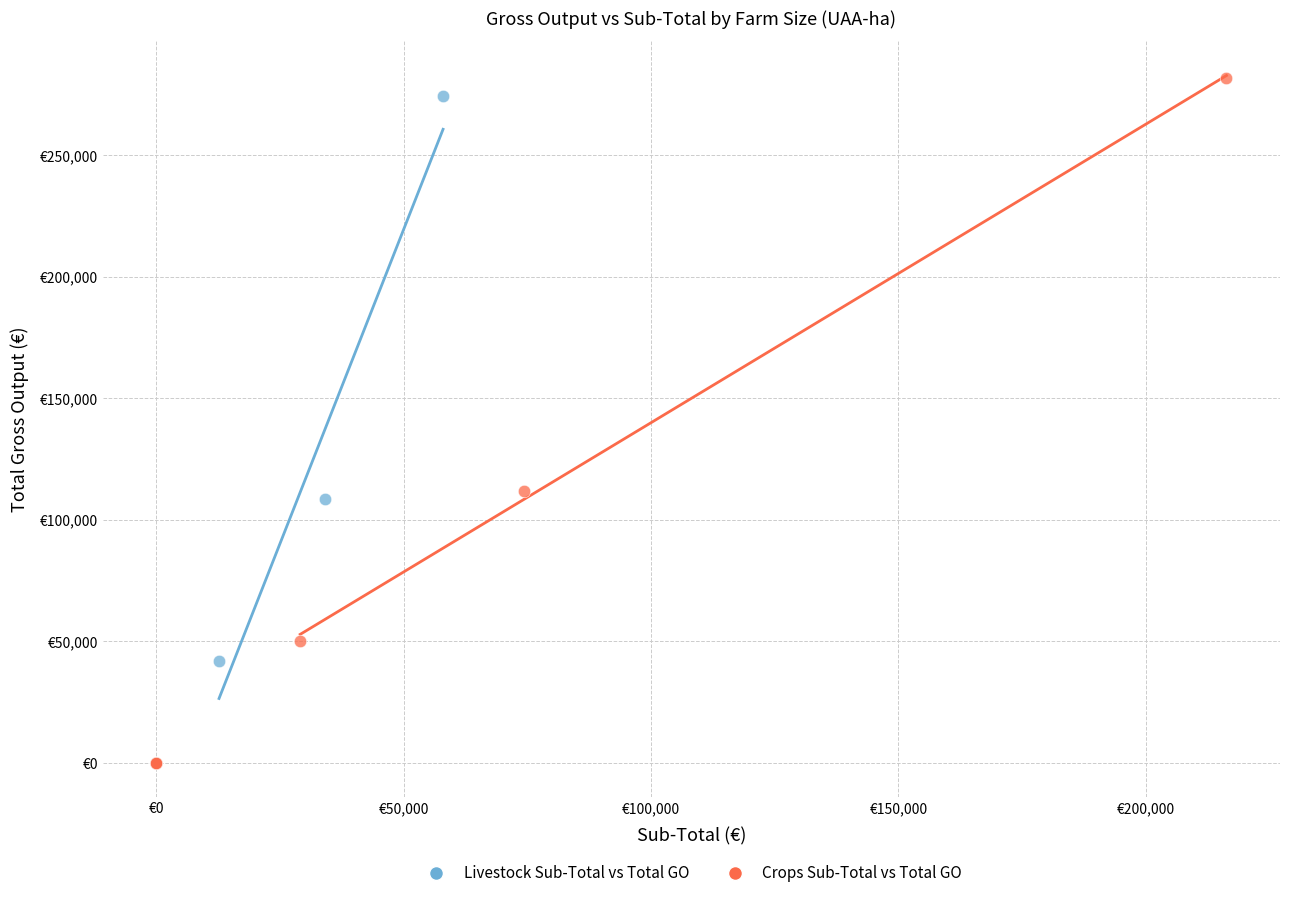

Which series has the widest spread of Y values?

Crops Sub-Total vs Total GO